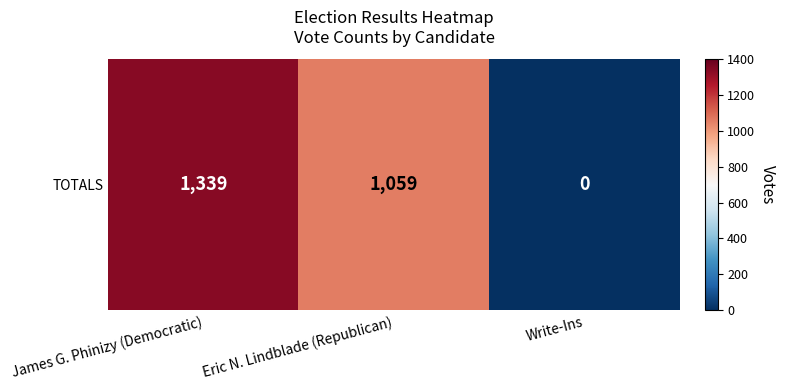

How many data points are above 1059?

1